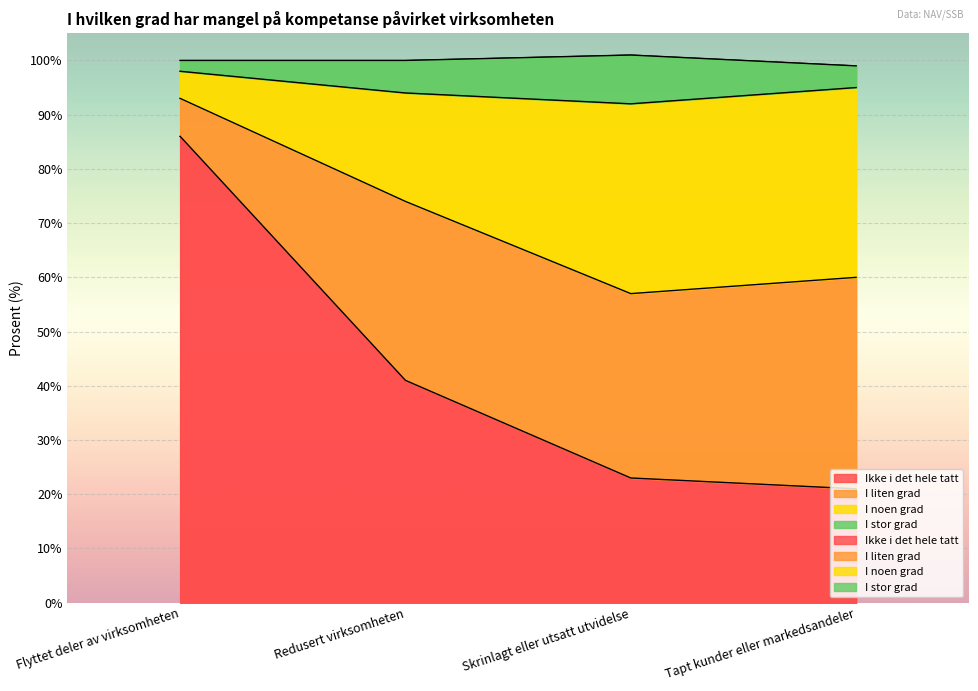

Which category has the lowest value across all series?

Tapt kunder eller markedsandeler